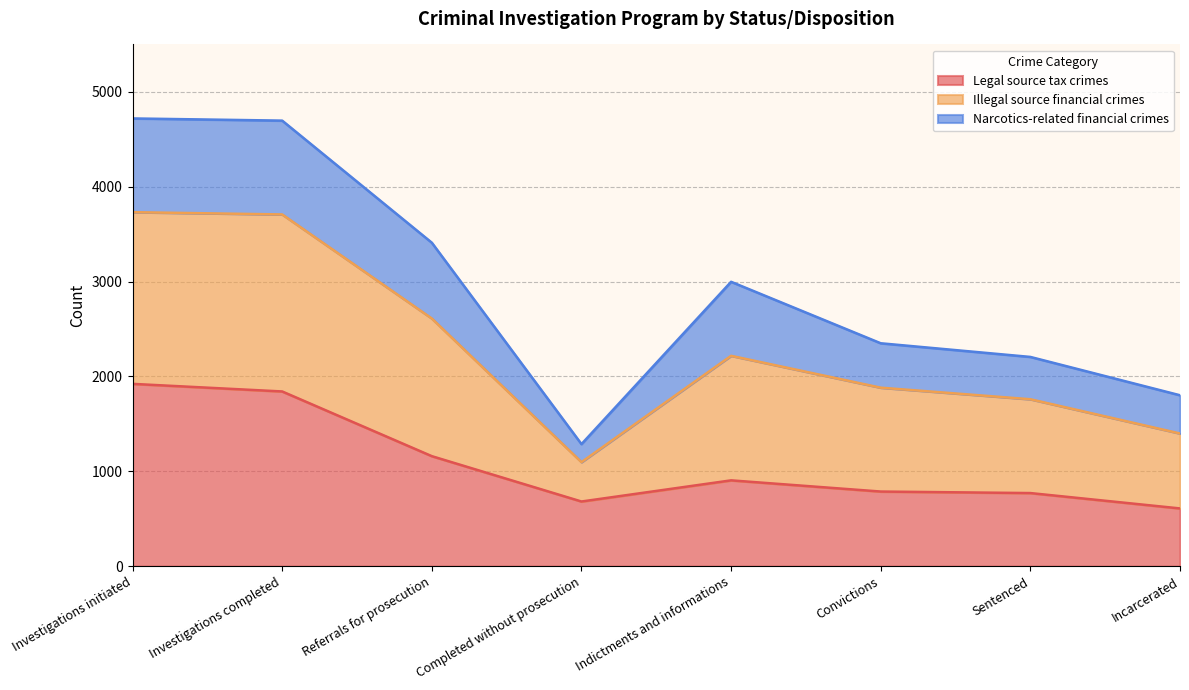

The value of Illegal source financial crimes at Sentenced is 3436. True or false?

False